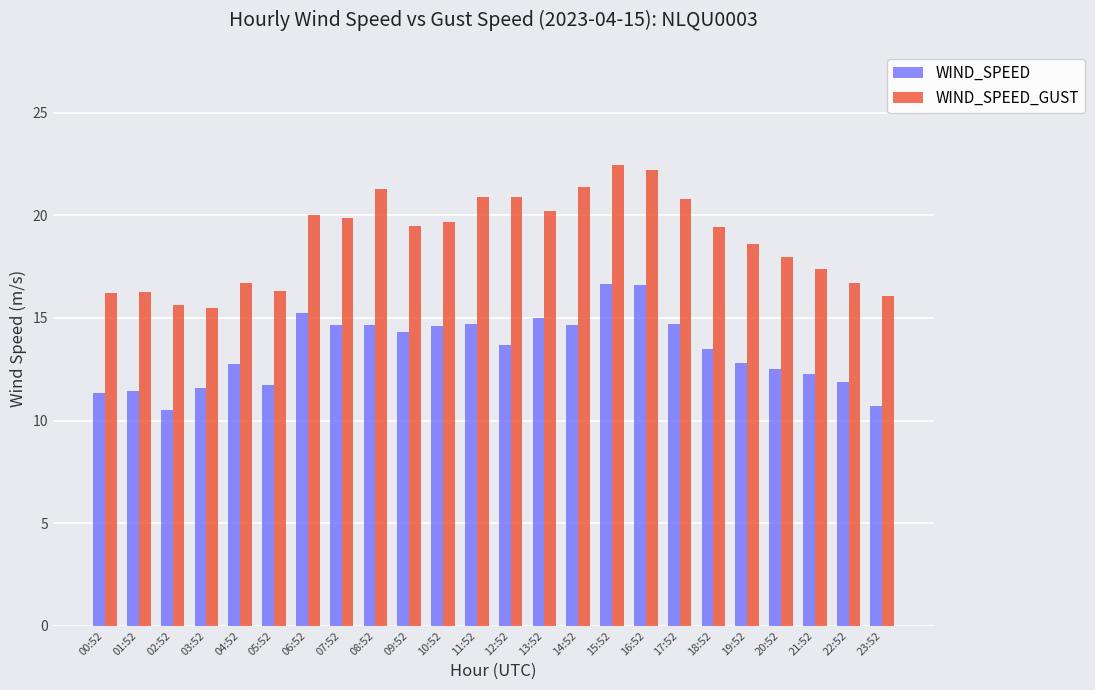

Rank the series at 00:52 from highest to lowest value.

WIND_SPEED_GUST, WIND_SPEED